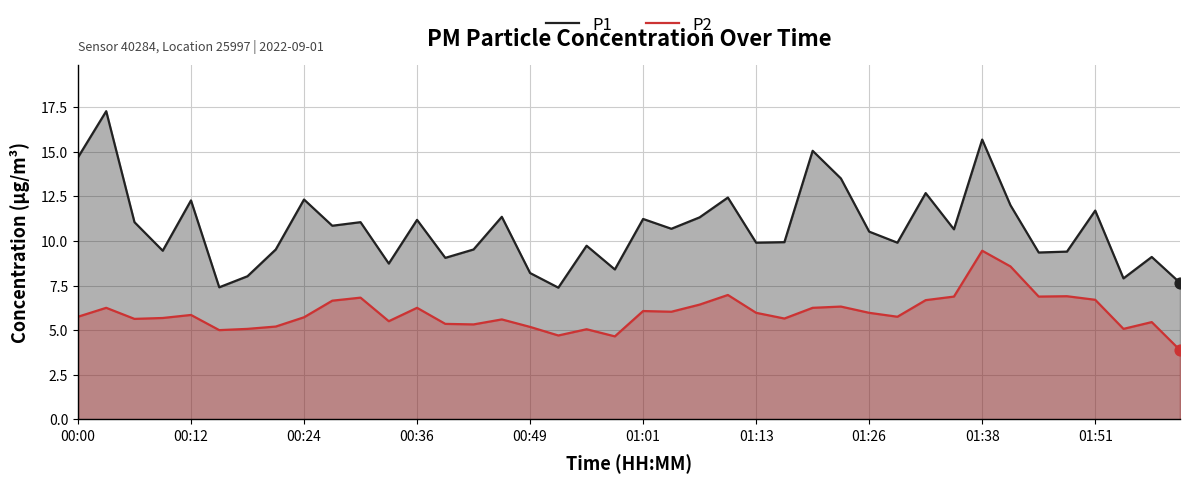

At which category is the sum across all series the highest?

01:38